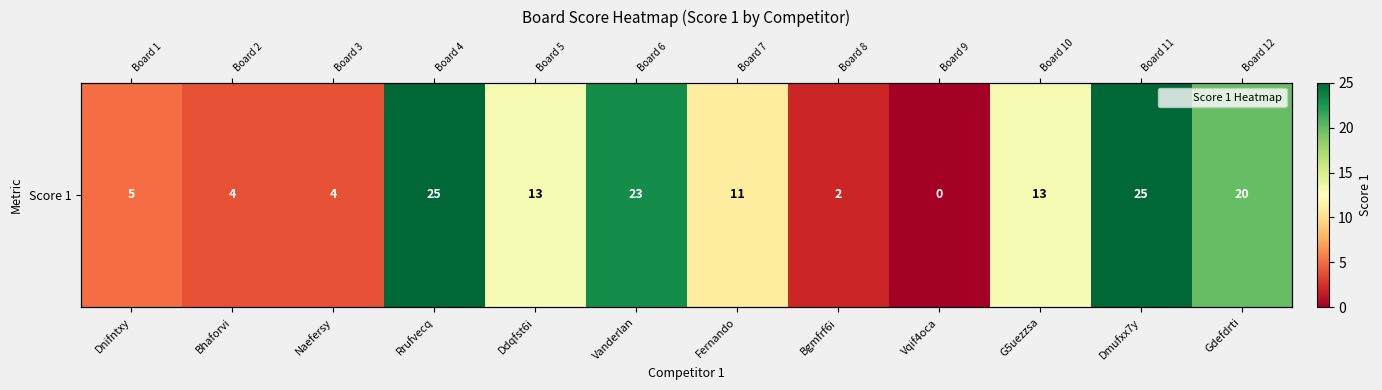

What value does the data have at Dnifntxy?

5